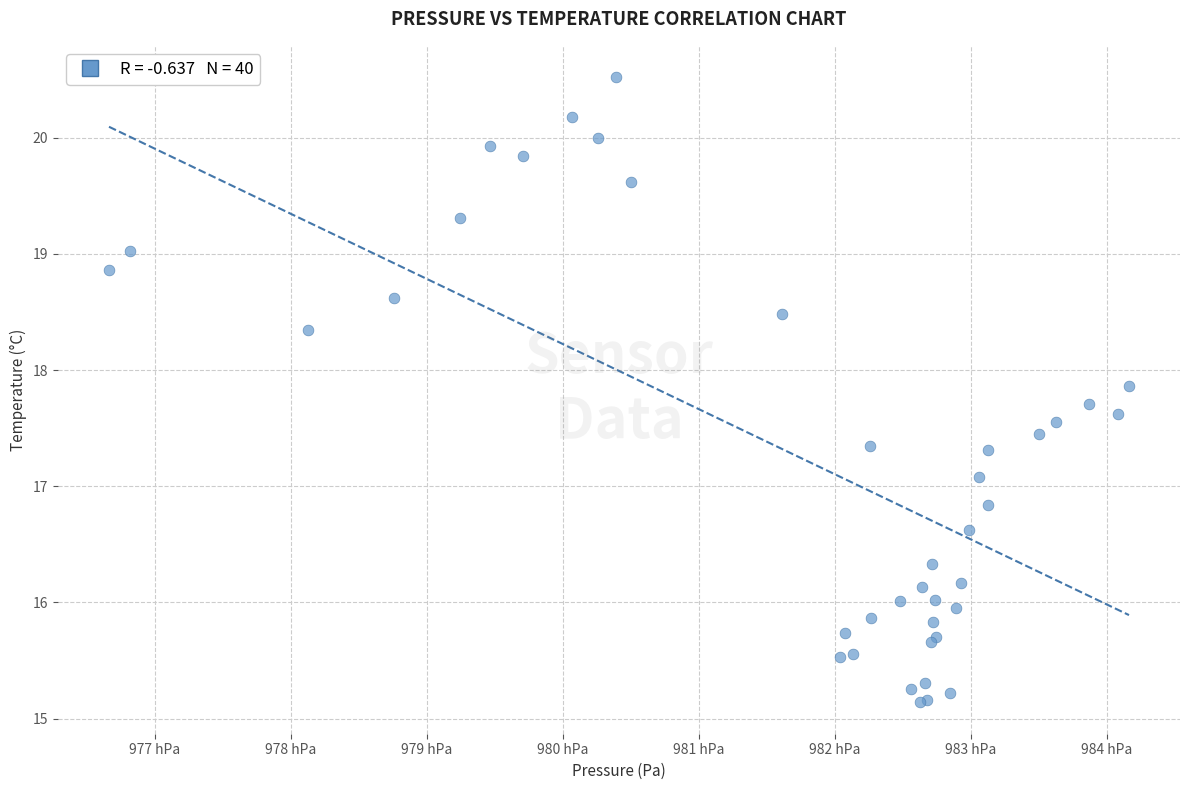

What Y value in the scatter plot is closest to 17?

17.1